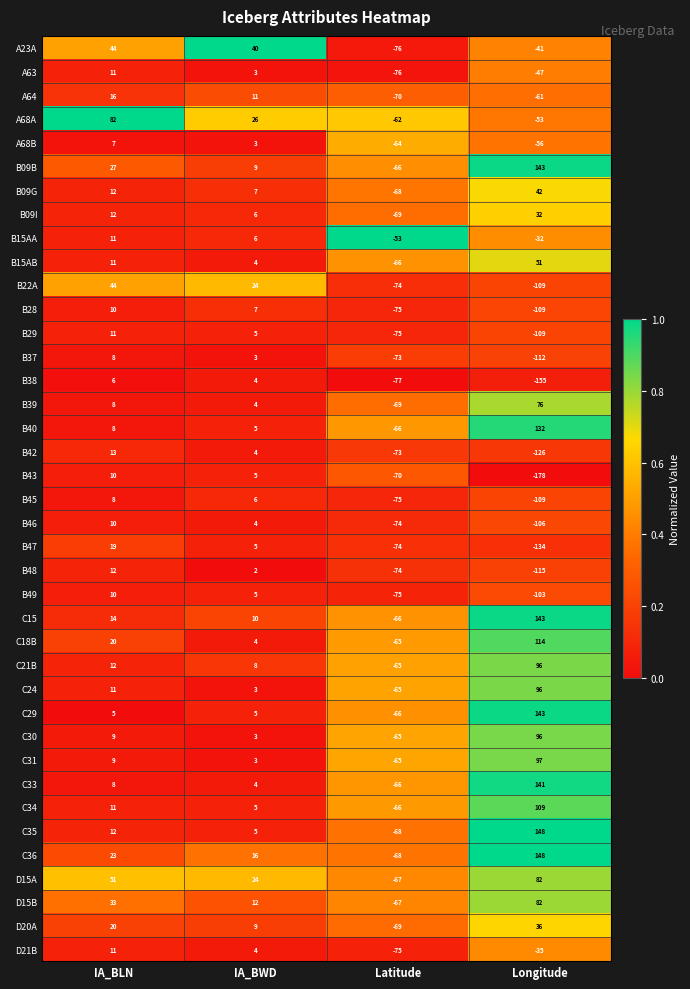

Is the value of D15A at Longitude greater than the value of C30 at IA_BWD?

Yes